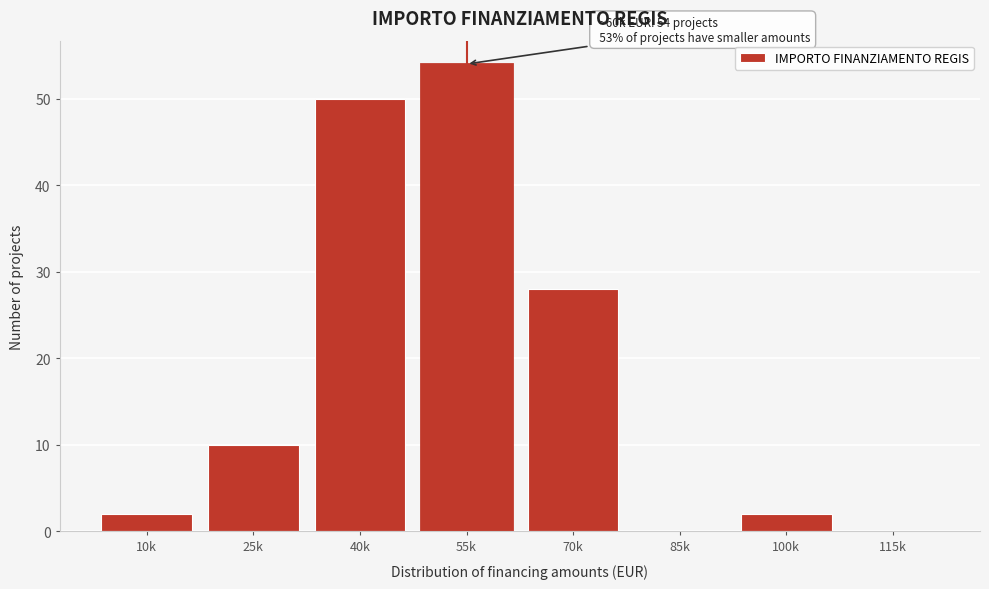

Reading right to left, what are all the values shown in this chart?

115k=0	100k=2	85k=0	70k=28	55k=54	40k=50	25k=10	10k=2